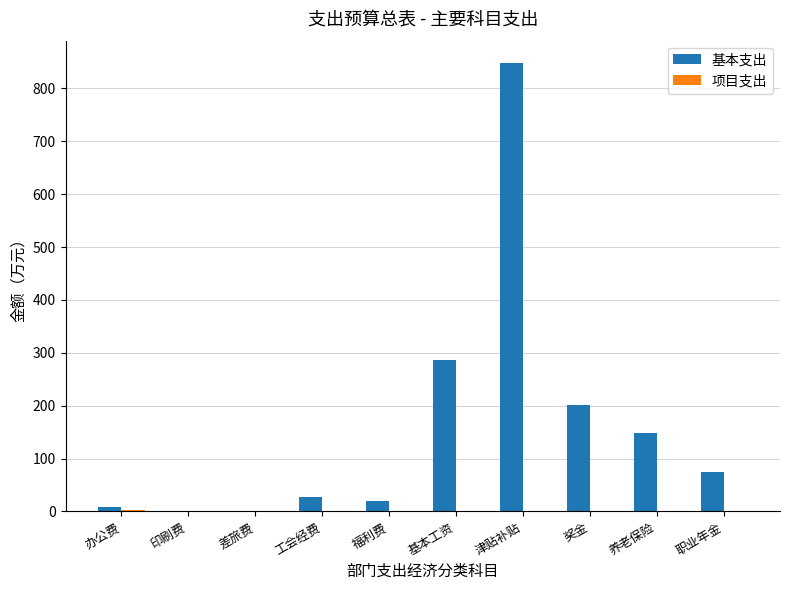

The 基本支出 series shows 74.6 at 职业年金. True or false?

True